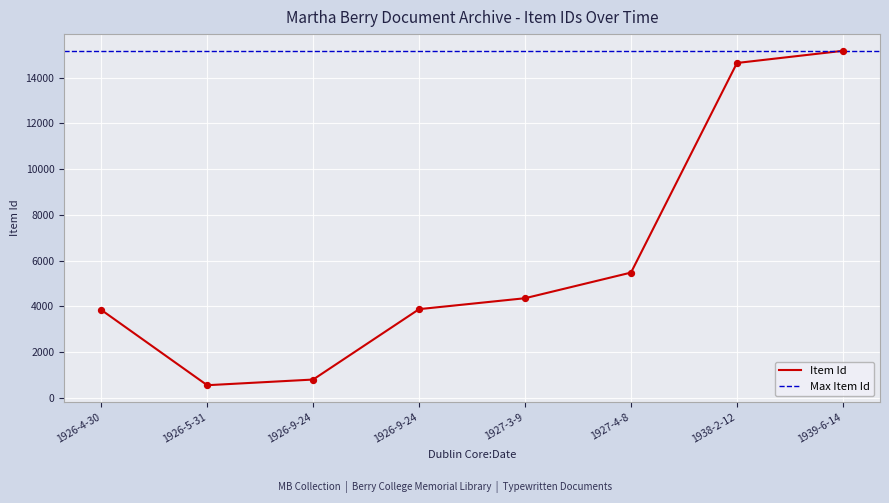

Which has a higher value, 1926-9-24 or 1927-3-9?

1927-3-9